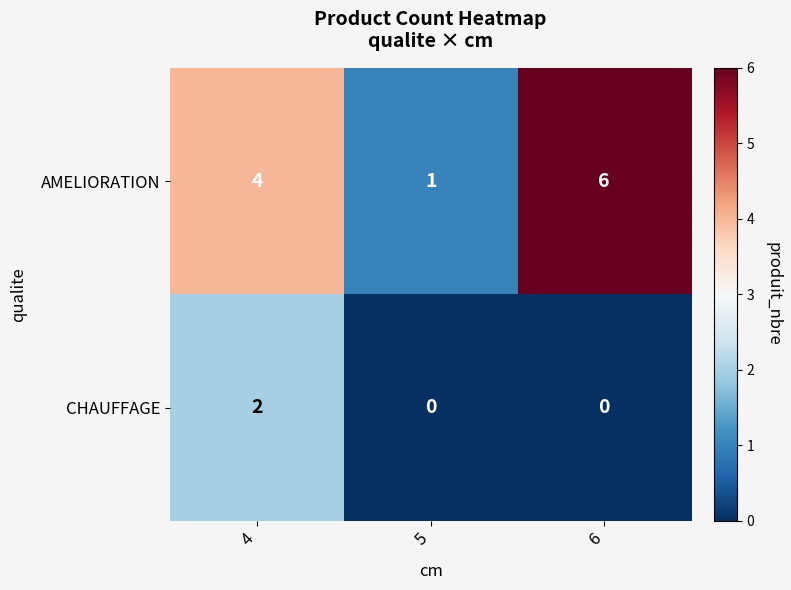

Which category has the highest value in the AMELIORATION series?

6